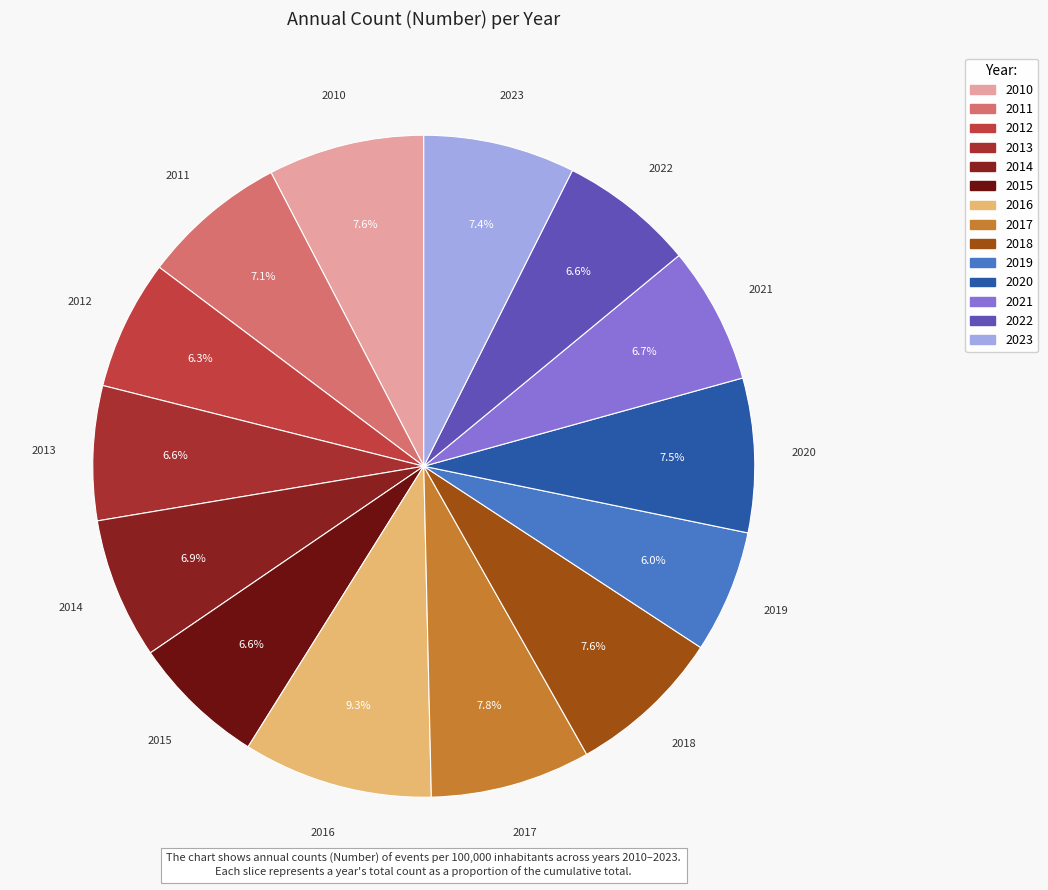

Is the sum of 2021 and 2013 greater than half?

No